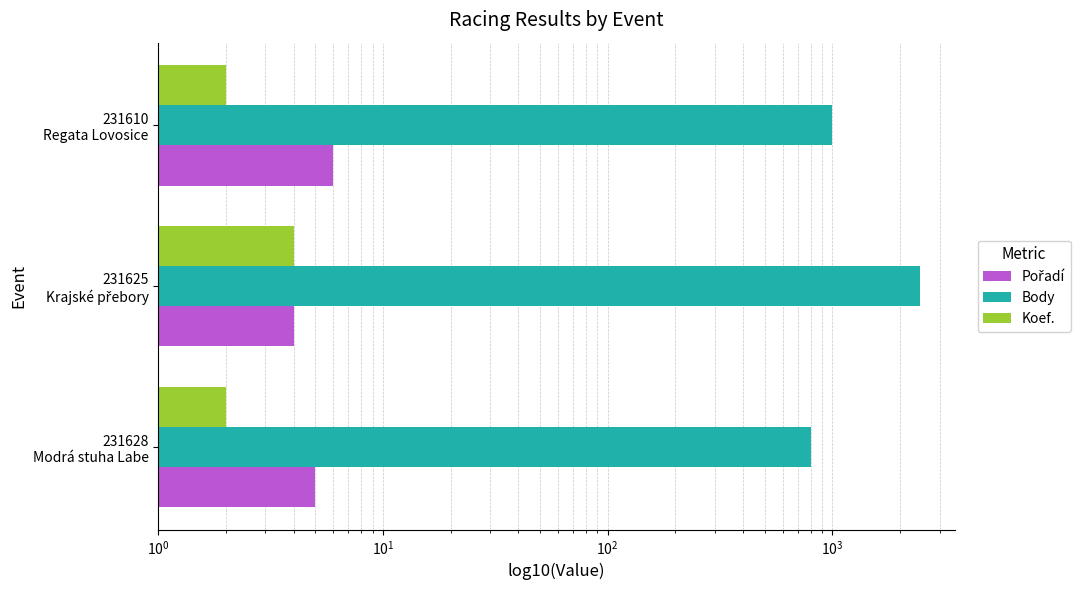

Reading left to right, transcribe all the data shown in this chart.

Pořadí: 5	4	6
Body: 804	2452	998
Koef.: 2	4	2